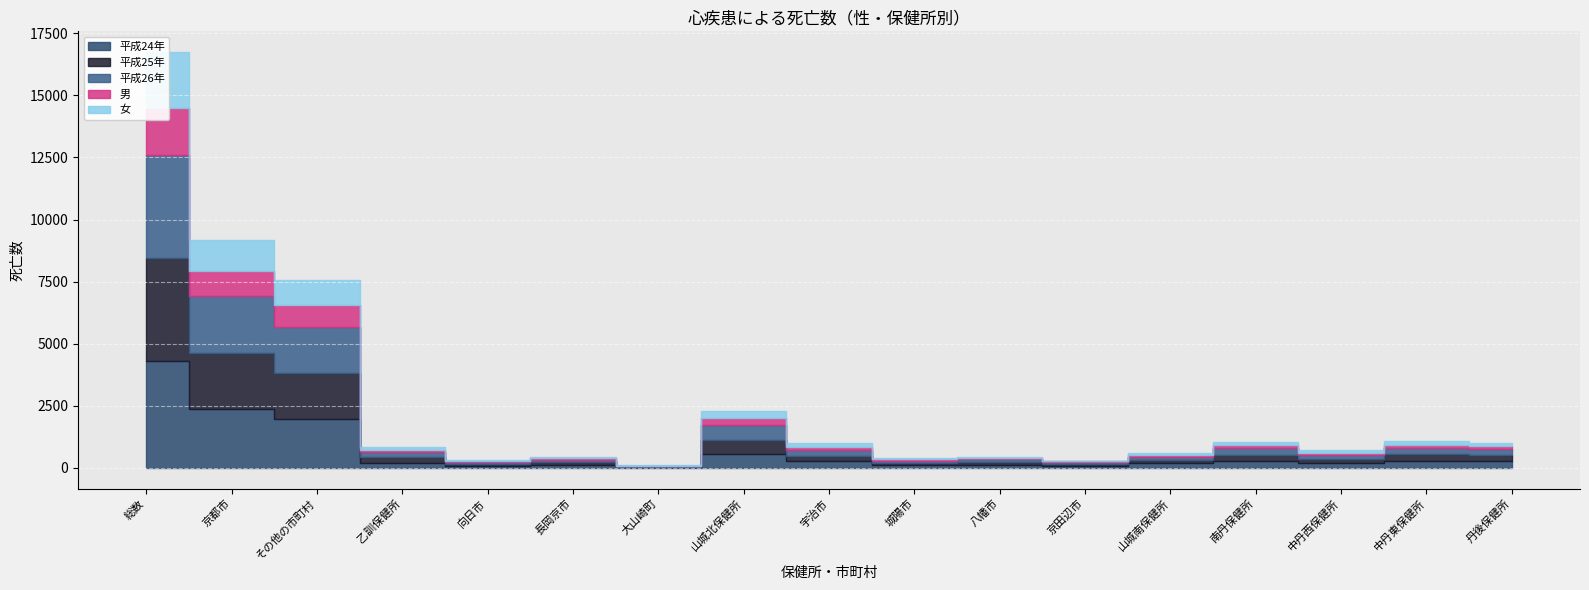

What is the sum of all 平成24年 values?

11334